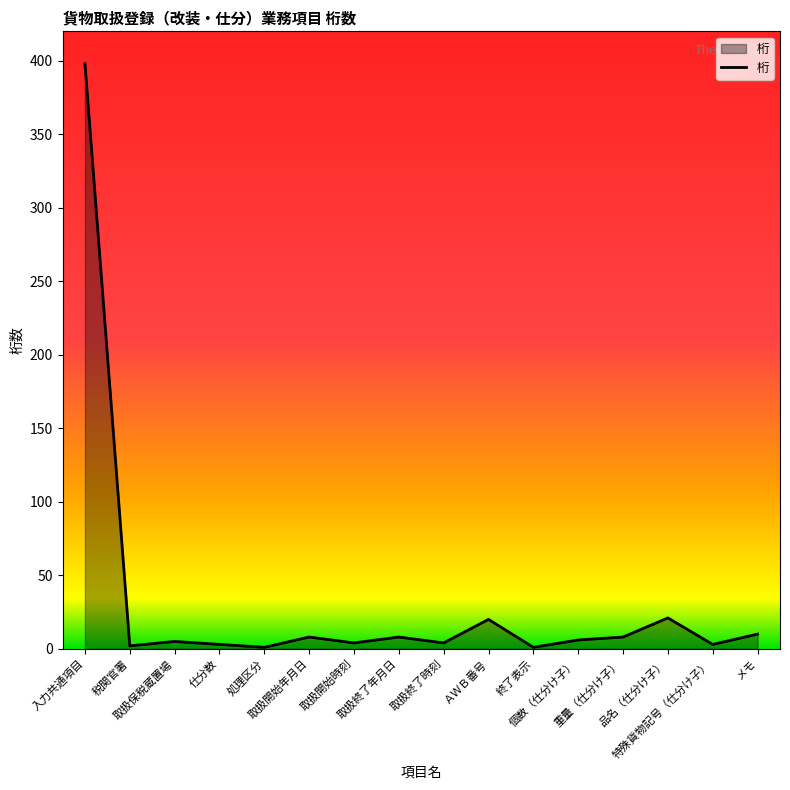

What is the difference between the maximum and minimum values?

397